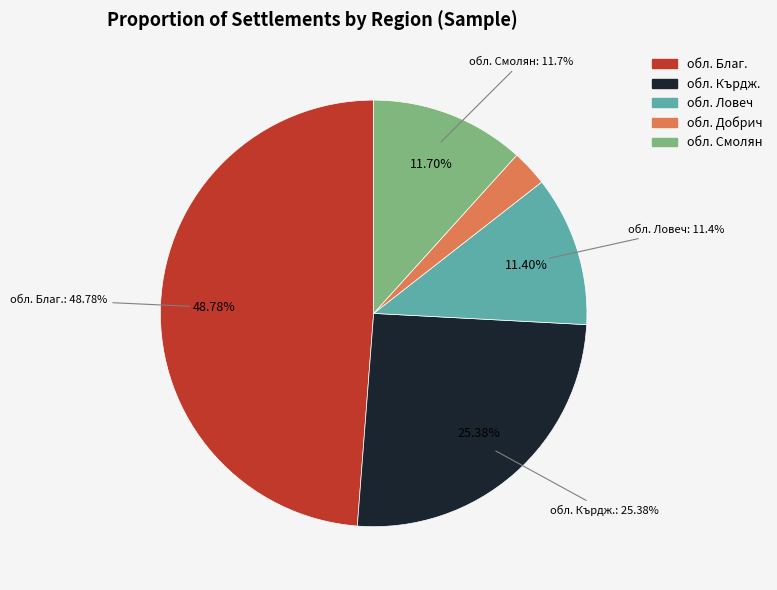

How many slices are in this pie chart?

5